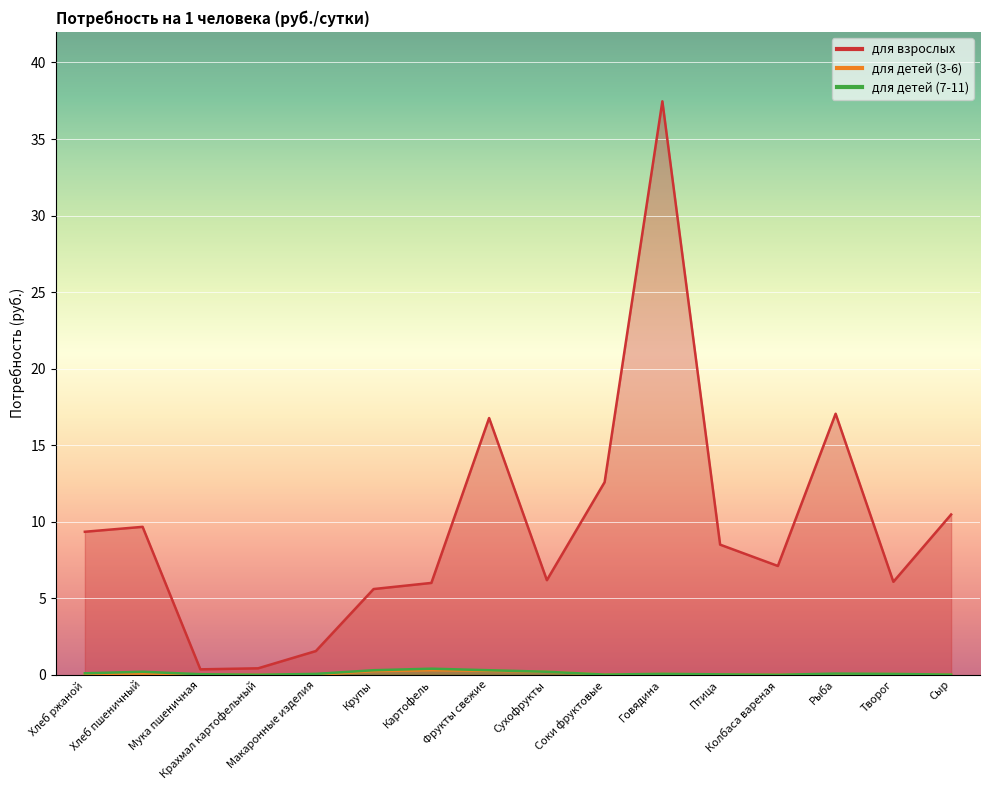

Where is для детей (7-11) nearest to the value 0?

Колбаса вареная